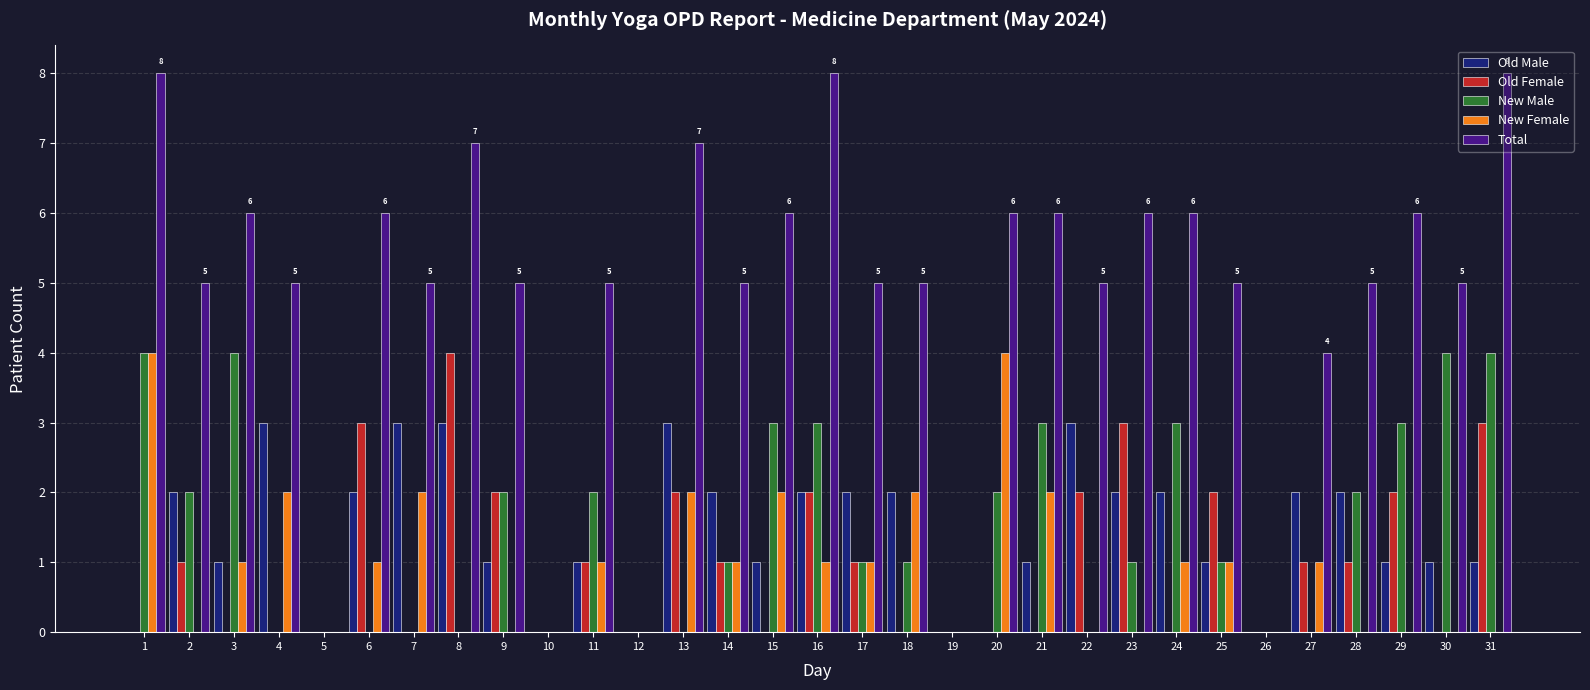

Is it true that Old Male equals 2 at 28?

True